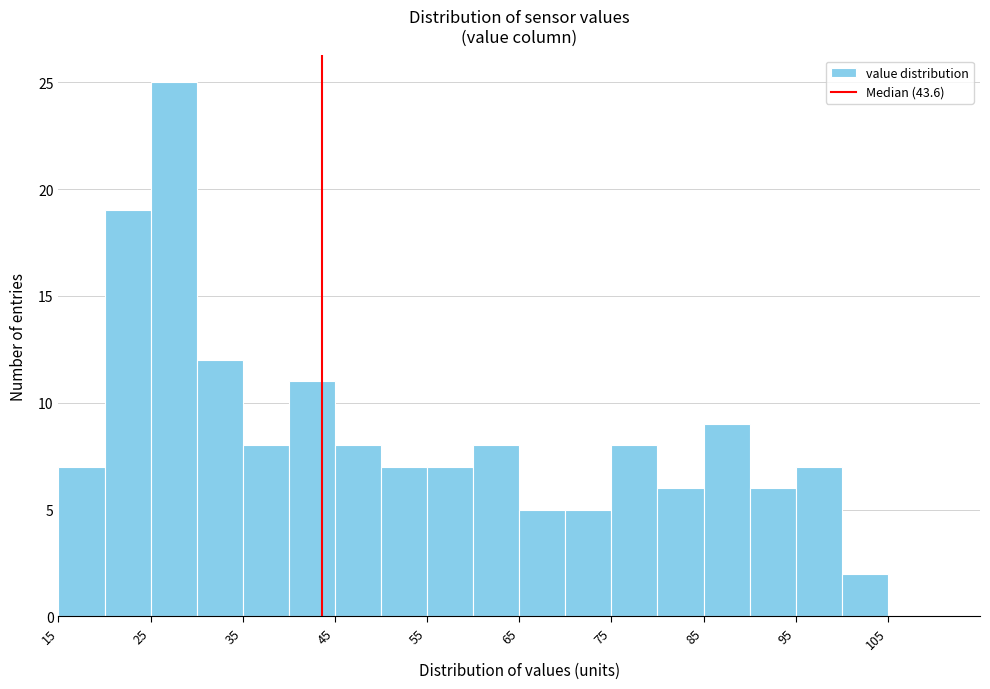

Reading left to right, list every bar in this chart as the range it spans on the x-axis followed by its height. The values are not printed on the chart, so give them approximately, as read against the axis.

15 to 20: 7
20 to 25: 19
25 to 30: 25
30 to 35: 12
35 to 40: 8
40 to 45: 11
45 to 50: 8
50 to 55: 7
55 to 60: 7
60 to 65: 8
65 to 70: 5
70 to 75: 5
75 to 80: 8
80 to 85: 6
85 to 90: 9
90 to 95: 6
95 to 100: 7
100 to 105: 2
105 to 110: 0